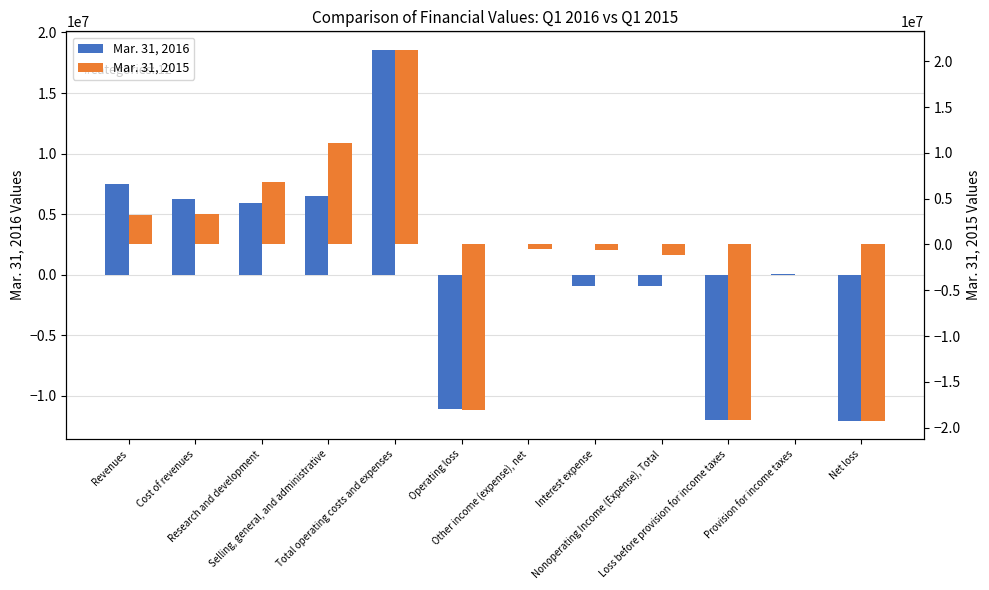

Reading left to right, extract all data points from this chart.

Mar. 31, 2016: Revenues=7489479	Cost of revenues=6228256	Research and development=5876178	Selling, general, and administrative=6458331	Total operating costs and expenses=18562765	Operating loss=-11073286	Other income (expense), net=5685	Interest expense=-926817	Nonoperating Income (Expense), Total=-921132	Loss before provision for income taxes=-11994418	Provision for income taxes=53378	Net loss=-12047796
Mar. 31, 2015: Revenues=3172279	Cost of revenues=3368612	Research and development=6803632	Selling, general, and administrative=11087899	Total operating costs and expenses=21260143	Operating loss=-18087864	Other income (expense), net=-546027	Interest expense=-550964	Nonoperating Income (Expense), Total=-1096991	Loss before provision for income taxes=-19184855	Provision for income taxes=46633	Net loss=-19231488